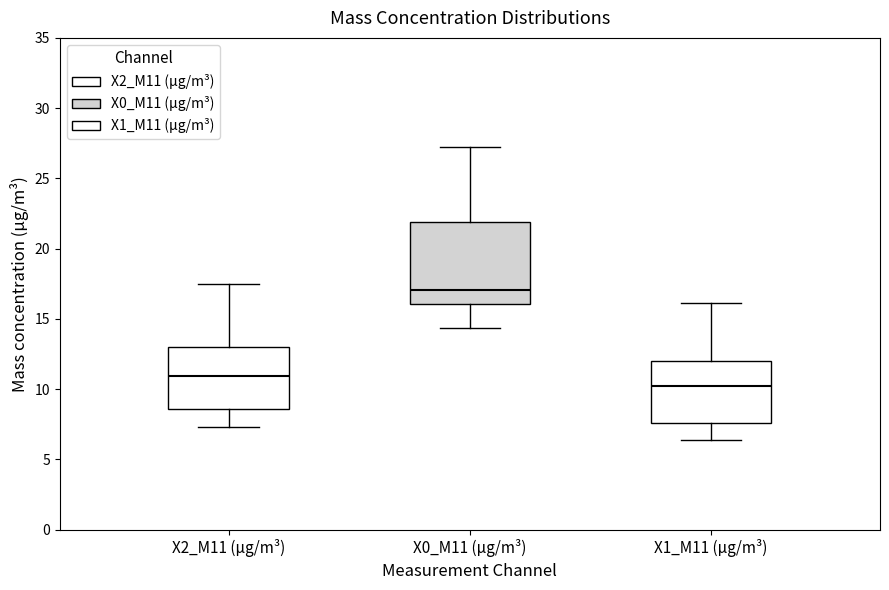

Which box is the tallest, from its lower edge to its upper edge?

X0_M11 (μg/m³)